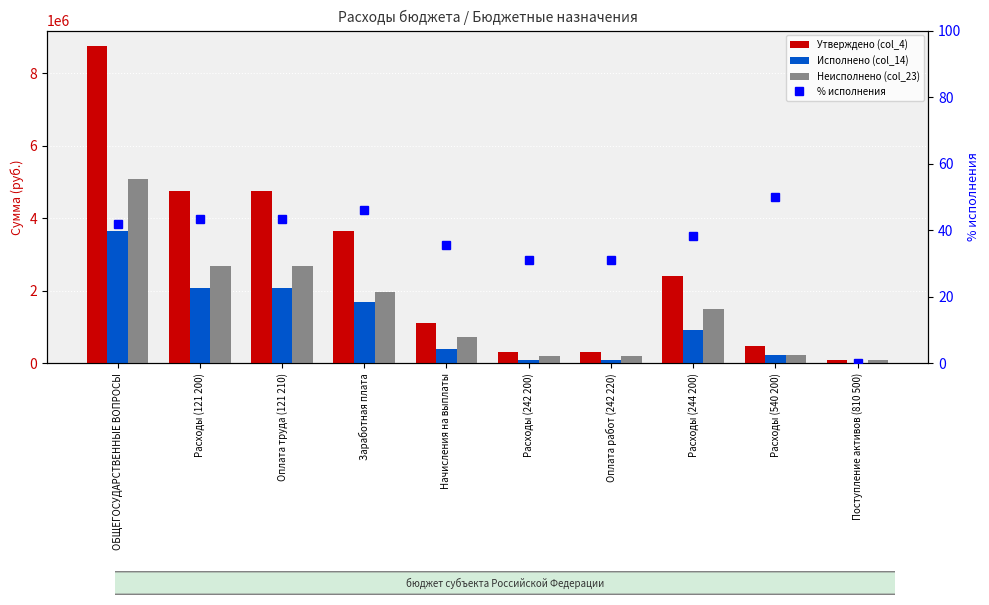

What is the sum of the % исполнения values at Заработная плата and Расходы (121 200)?

89.4